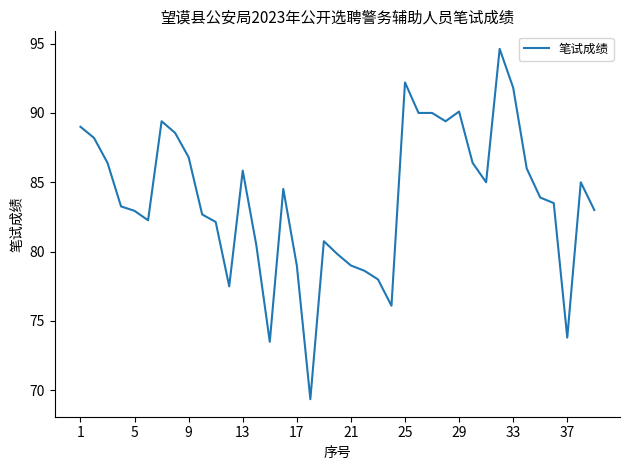

What is the difference between the maximum and minimum values?

25.3